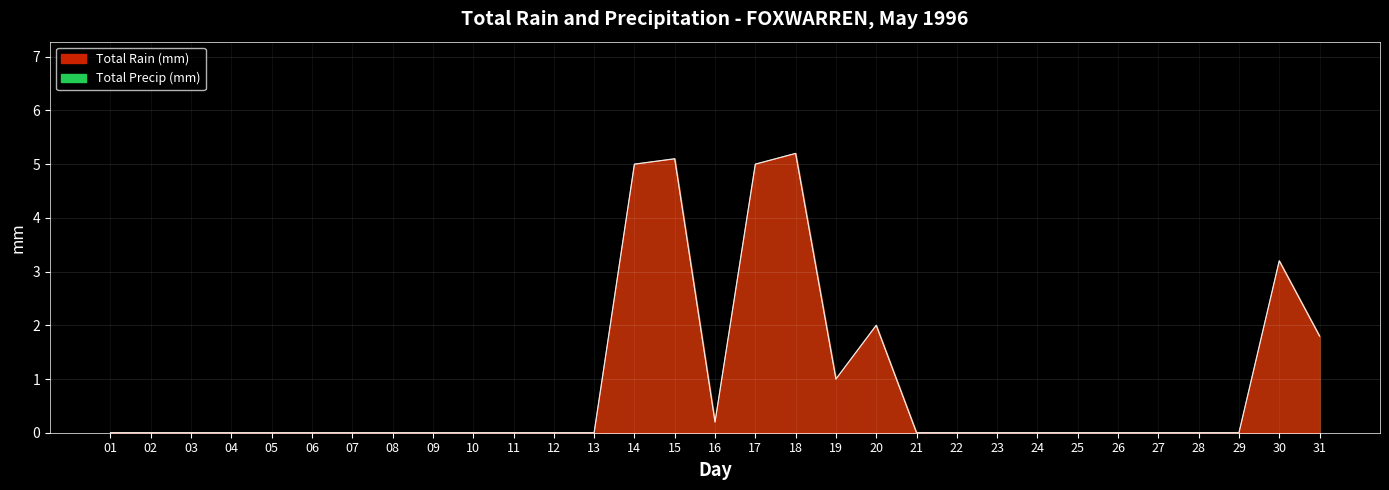

Rank the categories by Total Rain (mm) value from highest to lowest.

18, 15, 14, 17, 30, 20, 31, 19, 16, 01, 02, 03, 04, 05, 06, 07, 08, 09, 10, 11, 12, 13, 21, 22, 23, 24, 25, 26, 27, 28, 29